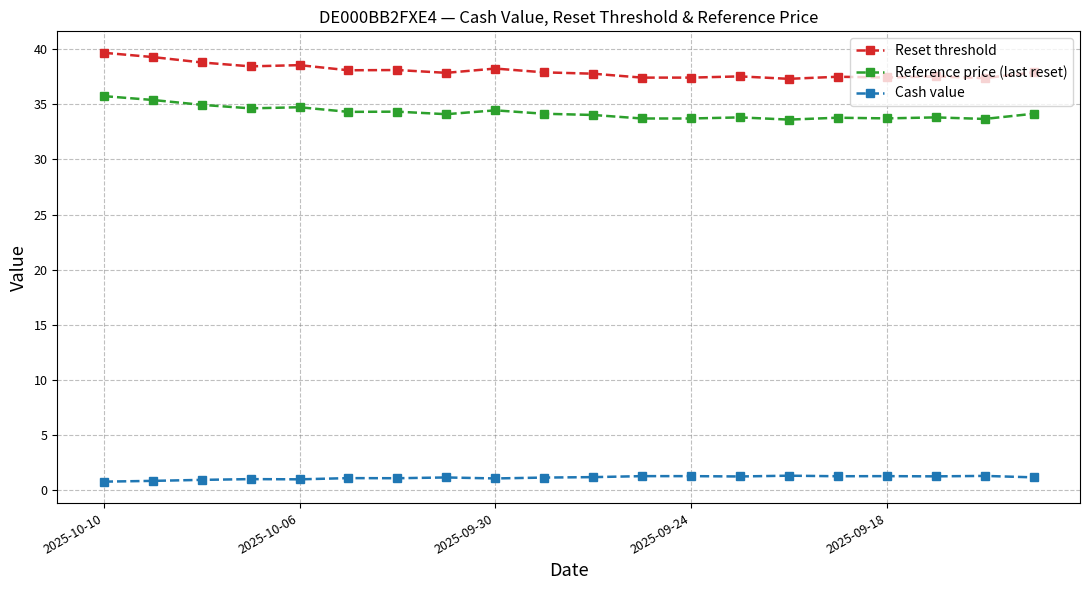

Is this an area chart (filled region under the line)?

No